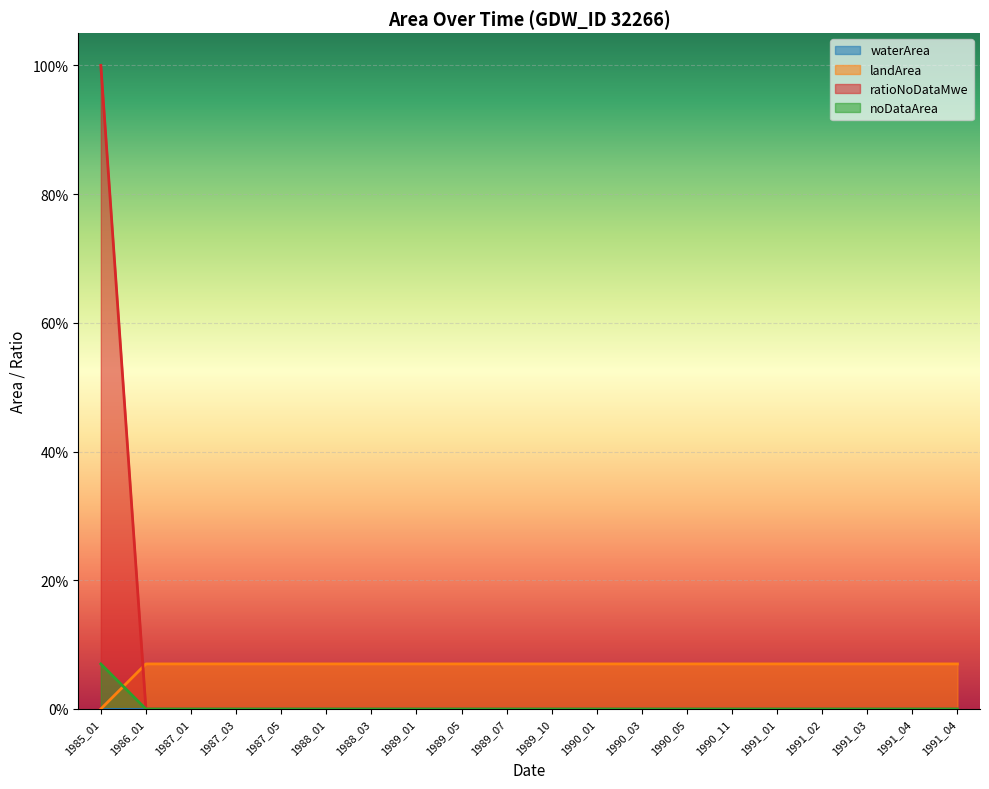

True or false: landArea has a value of 0.1 at 1991_04.

False